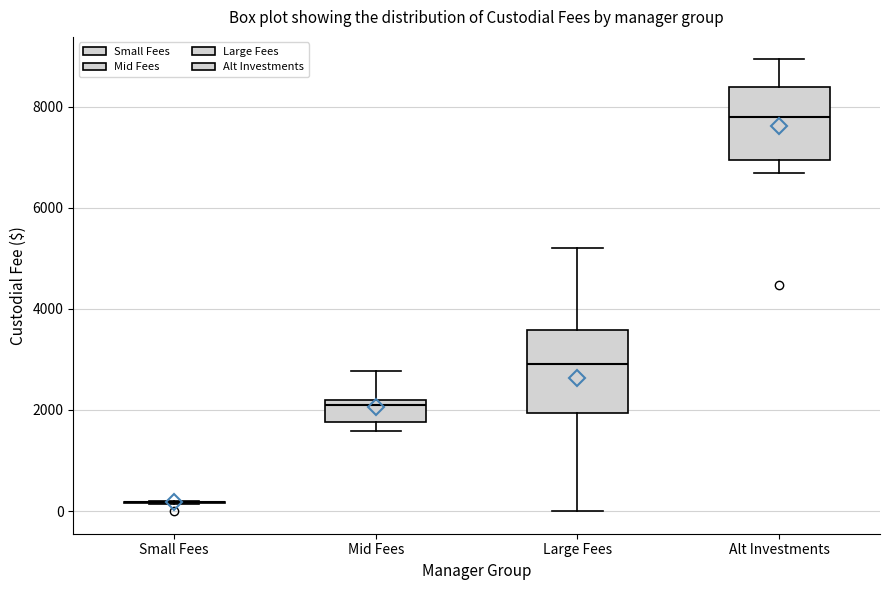

Comparing the boxes themselves (not the whiskers), which one is the tallest?

Large Fees